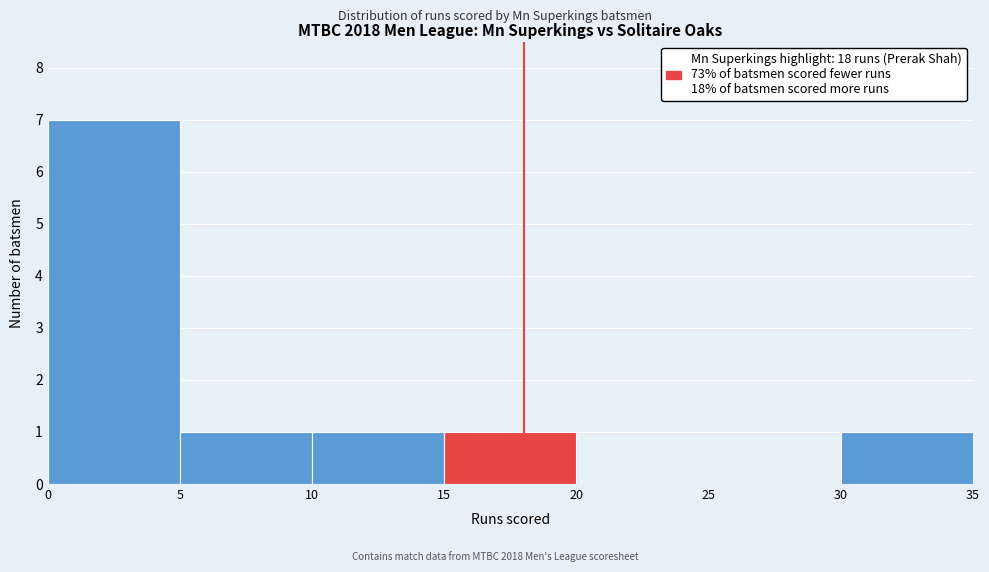

How tall is the bar that spans 15 to 20 on the x-axis? The values are not printed on the chart, so give them approximately, as read against the axis.

1